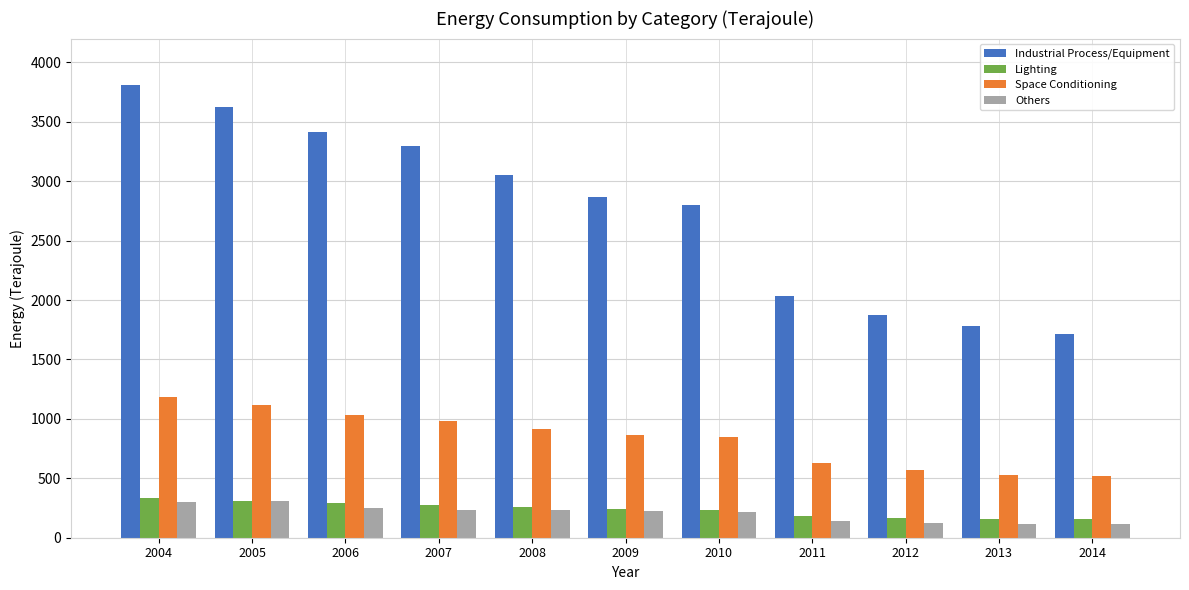

True or false: Others has a value of 231 at 2008.

True